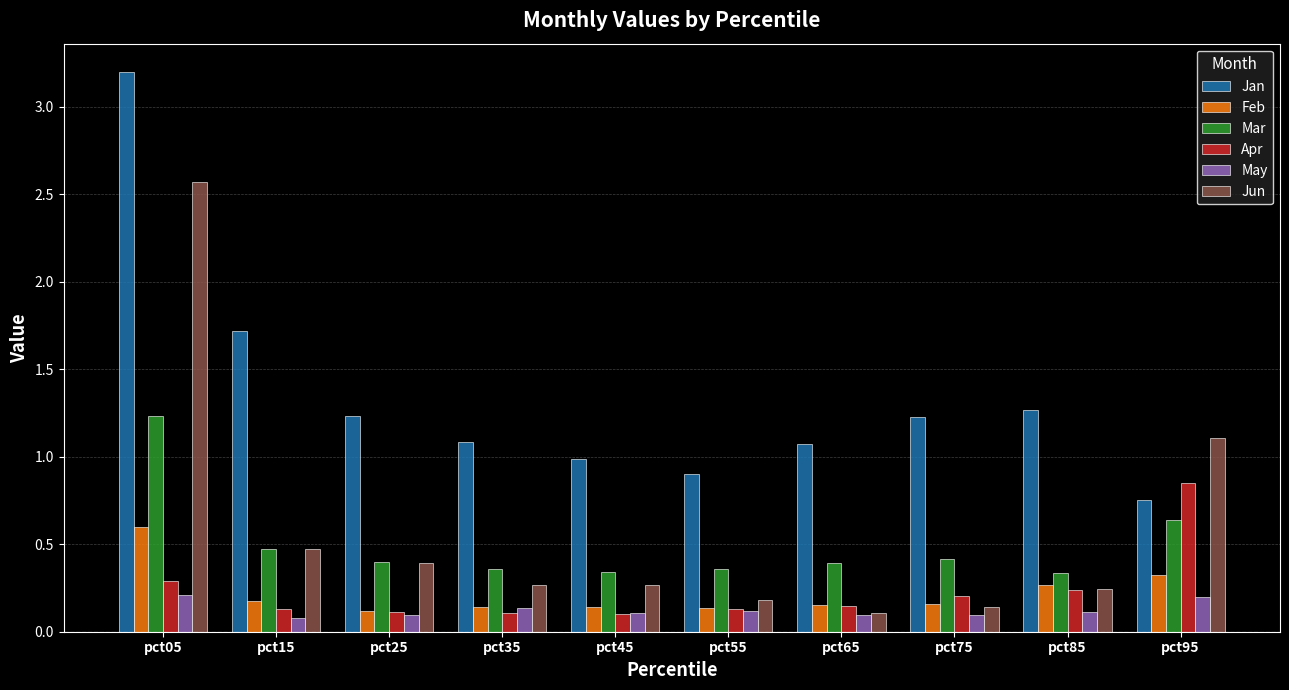

What is the highest value of the Jan series?

3.2